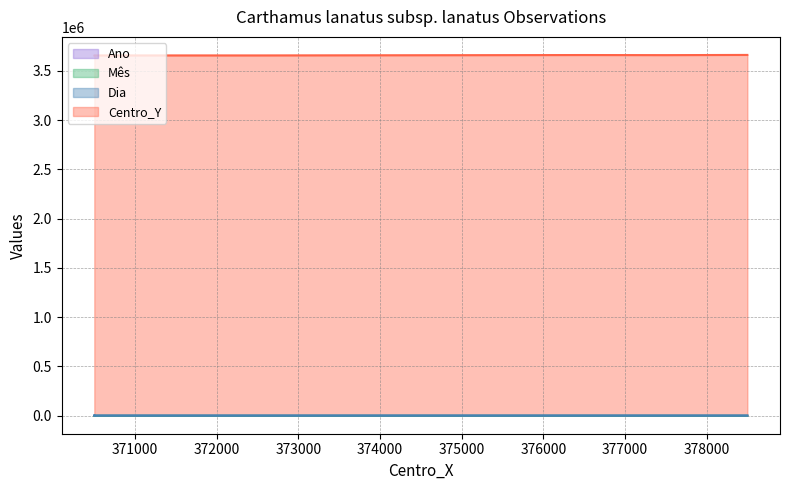

How many interior local valleys does the Ano series have?

2